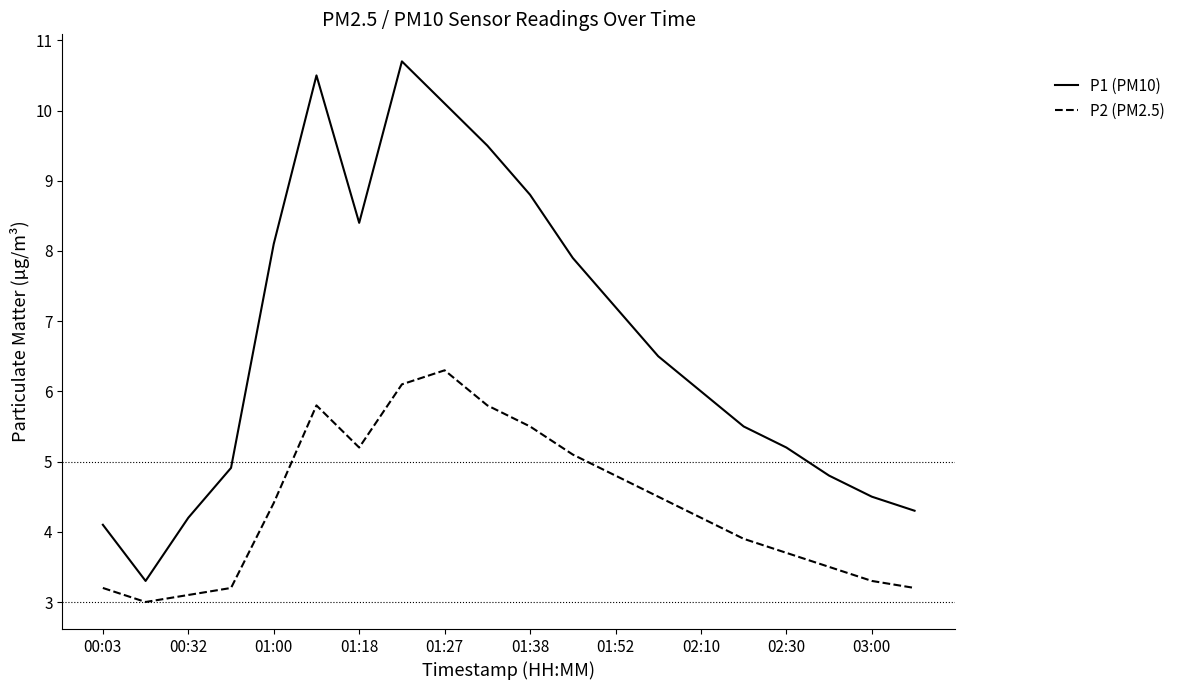

Reading left to right, transcribe all the data shown in this chart.

P1 (PM10): 4.1	3.3	4.2	4.9	8.1	10.5	8.4	10.7	10.1	9.5	8.8	7.9	7.2	6.5	6.0	5.5	5.2	4.8	4.5	4.3
P2 (PM2.5): 3.2	3.0	3.1	3.2	4.4	5.8	5.2	6.1	6.3	5.8	5.5	5.1	4.8	4.5	4.2	3.9	3.7	3.5	3.3	3.2